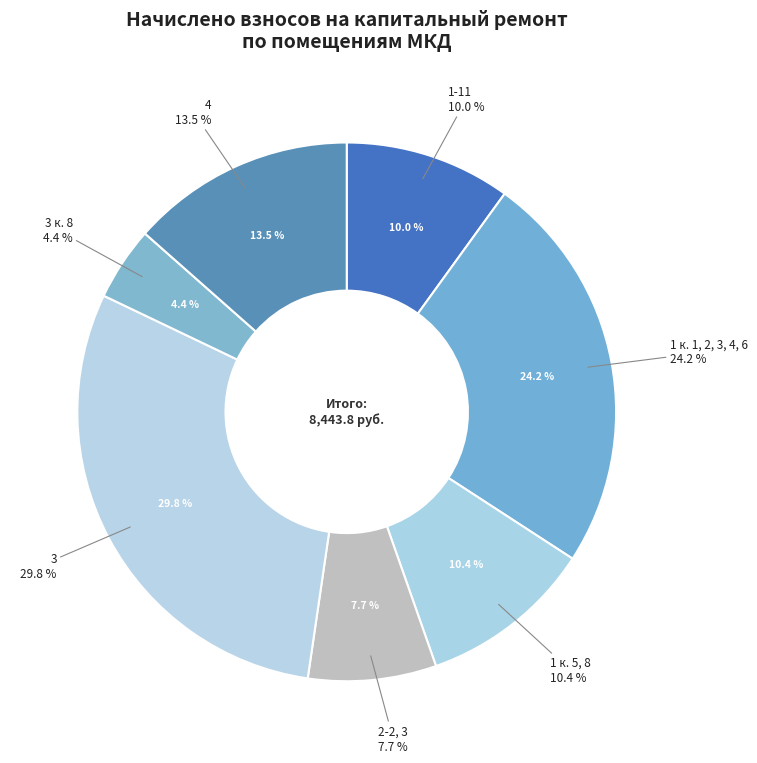

To the nearest percent, what is the difference between the largest and smallest slice percentages?

25%